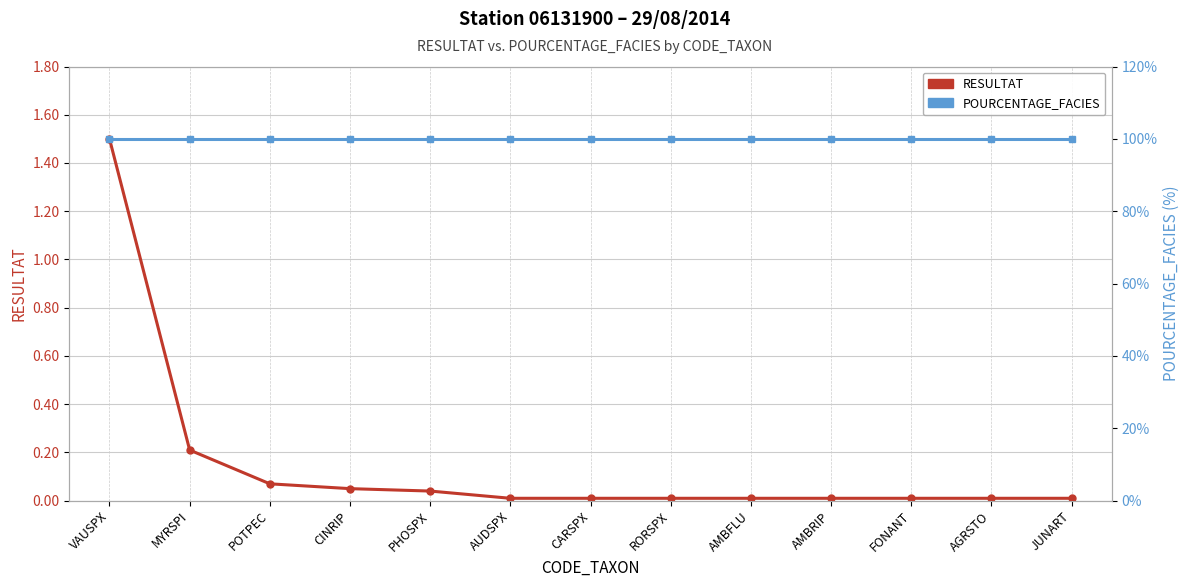

What is the label of the 2nd point from the right?

AGRSTO